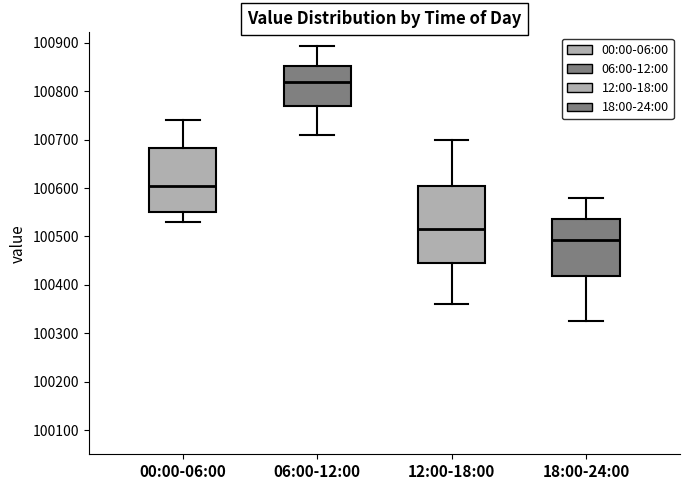

Comparing the boxes themselves (not the whiskers), which one is the tallest?

12:00-18:00